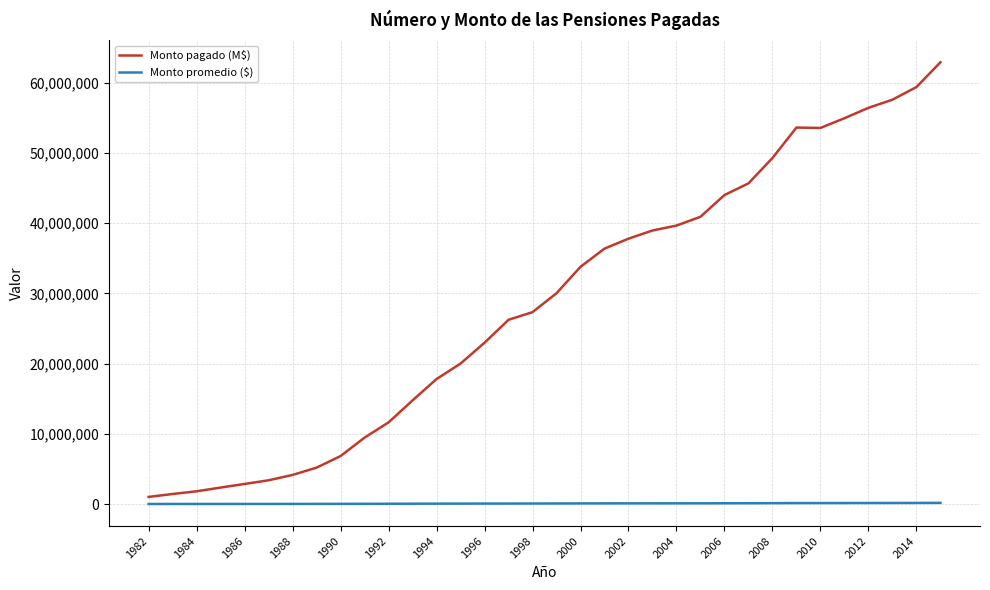

Which series has the largest total across all categories?

Monto pagado (M$)